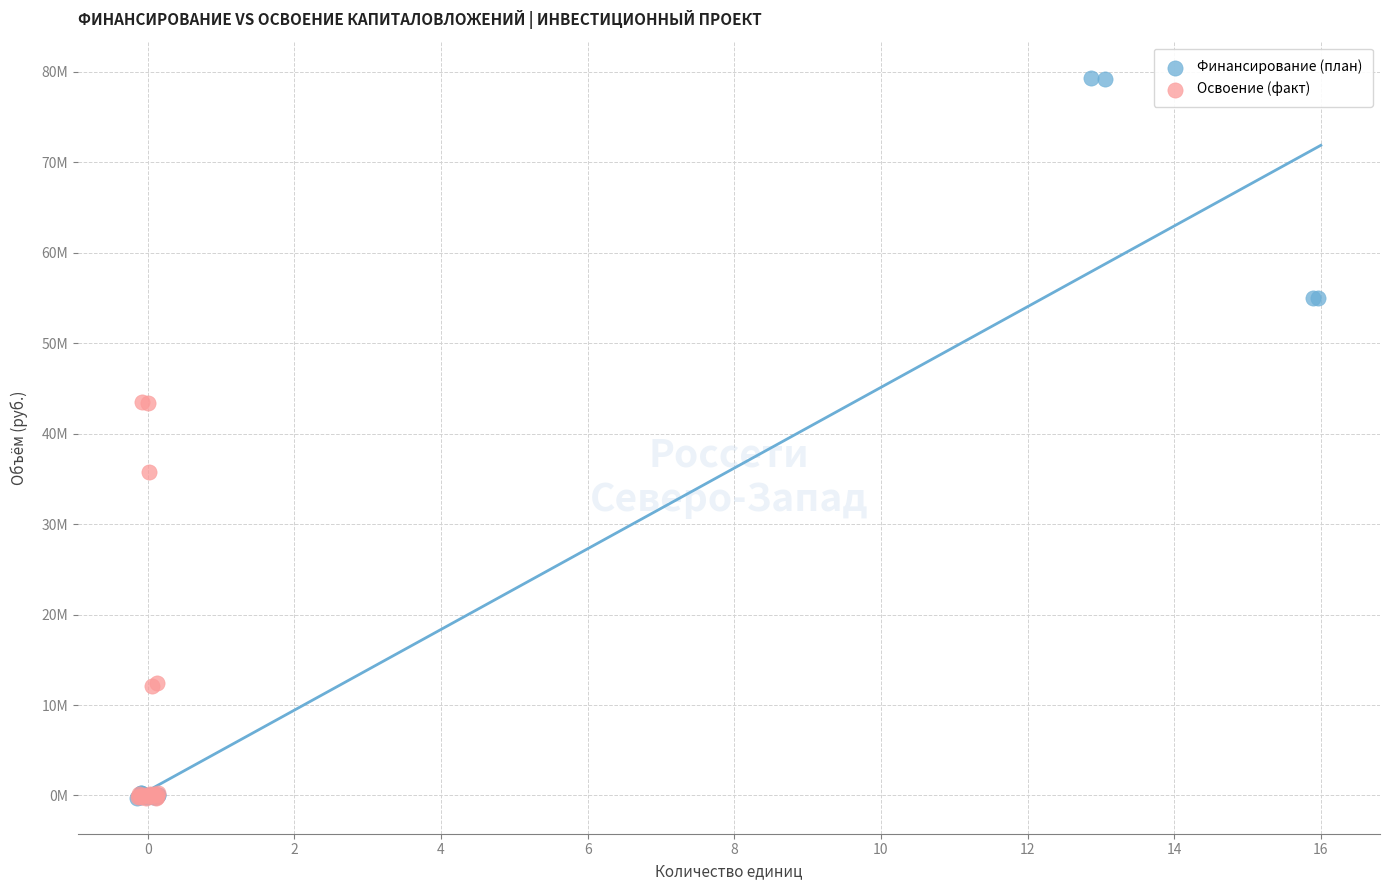

What are all the series names shown in the legend?

Финансирование (план), Освоение (факт)